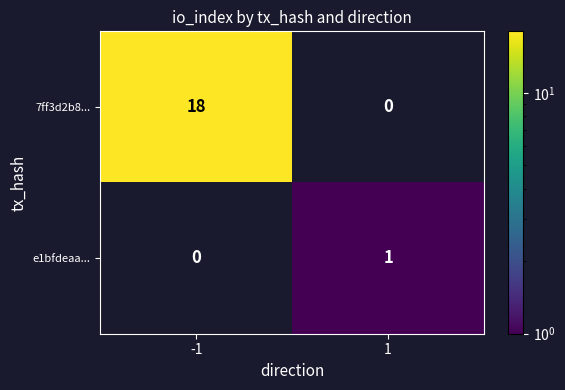

Which series changed the most between -1 and 1?

7ff3d2b8...